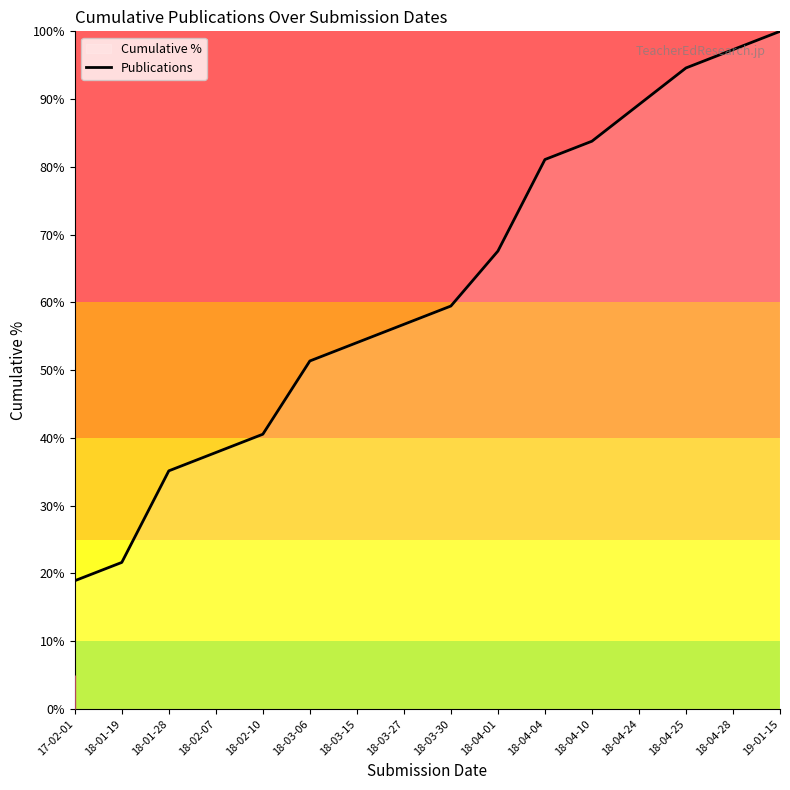

What is the average value?

61.8